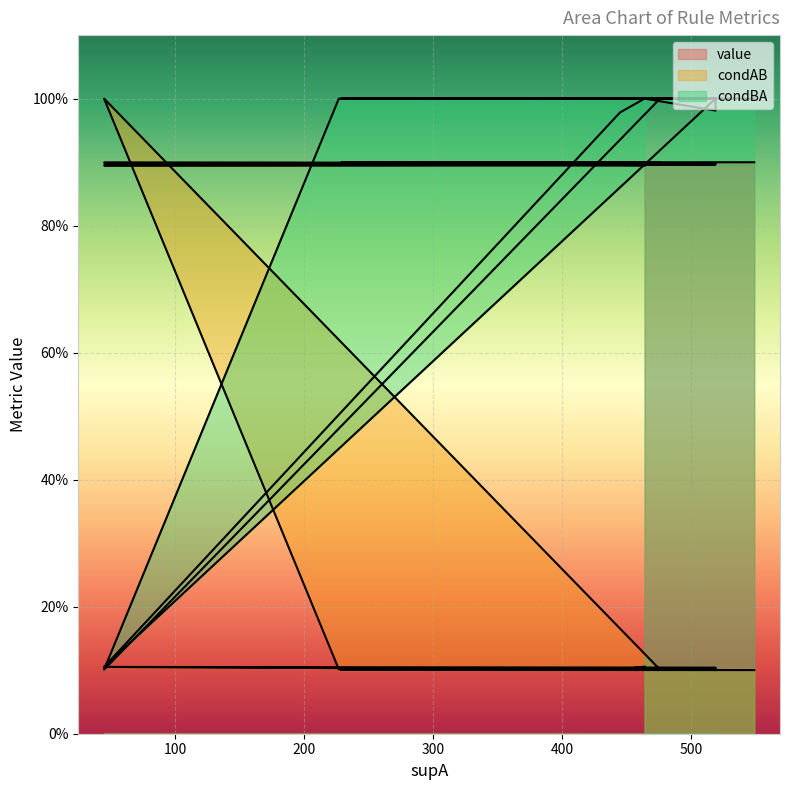

Reading left to right, list all the values displayed in this chart.

value: 0.9	0.9	0.9	0.9	0.9	0.9	0.9	0.9	0.9	0.9	0.9	0.9	0.9	0.9	0.9	0.9
condAB: 0.1	0.1	0.1	1.0	0.1	0.1	0.1	0.1	0.1	0.1	0.1	0.1	0.1	0.1	0.1	0.1
condBA: 1.0	1.0	1.0	0.1	1.0	1.0	1.0	1.0	1.0	1.0	1.0	1.0	1.0	0.1	1.0	1.0